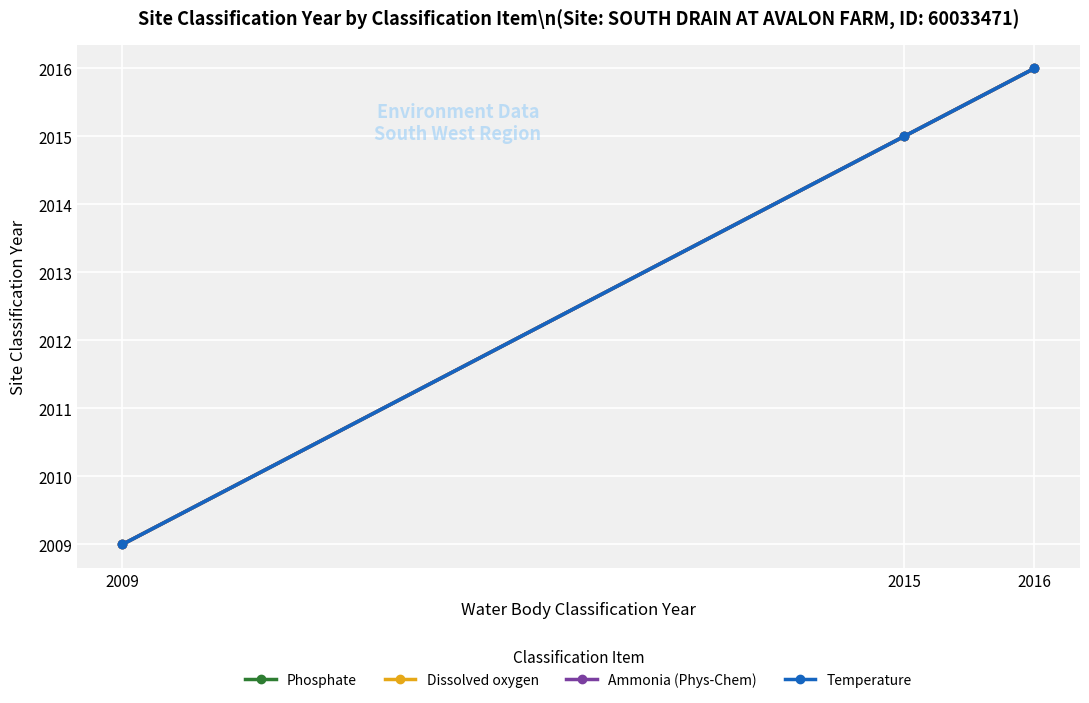

Reading left to right, transcribe all the data shown in this chart.

Phosphate: 2009	2015	2016
Dissolved oxygen: 2009	2015	2016
Ammonia (Phys-Chem): 2009	2015	2016
Temperature: 2009	2015	2016